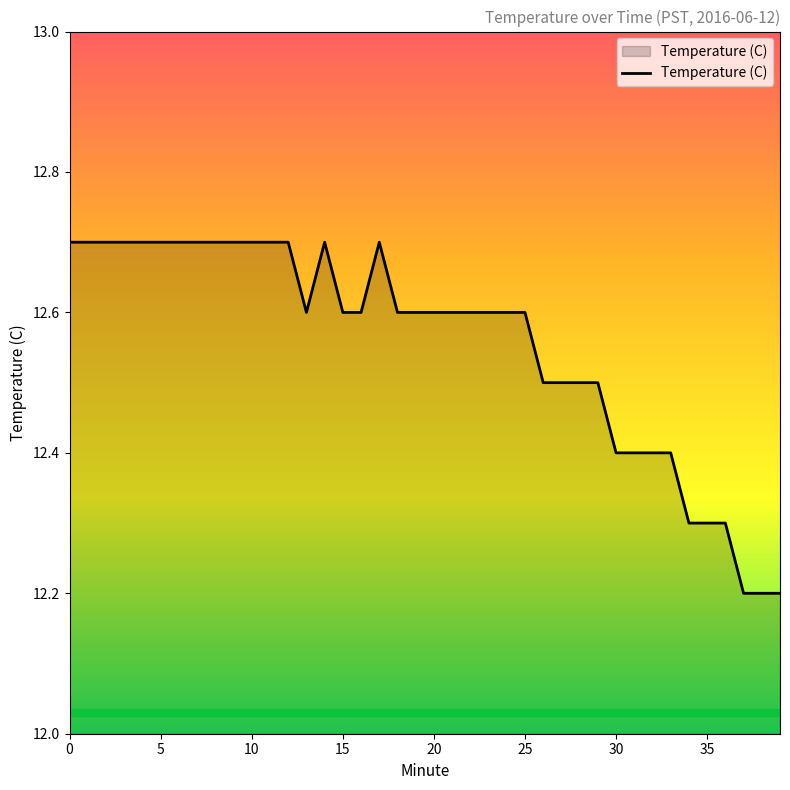

What is the difference between the maximum and minimum values?

0.5